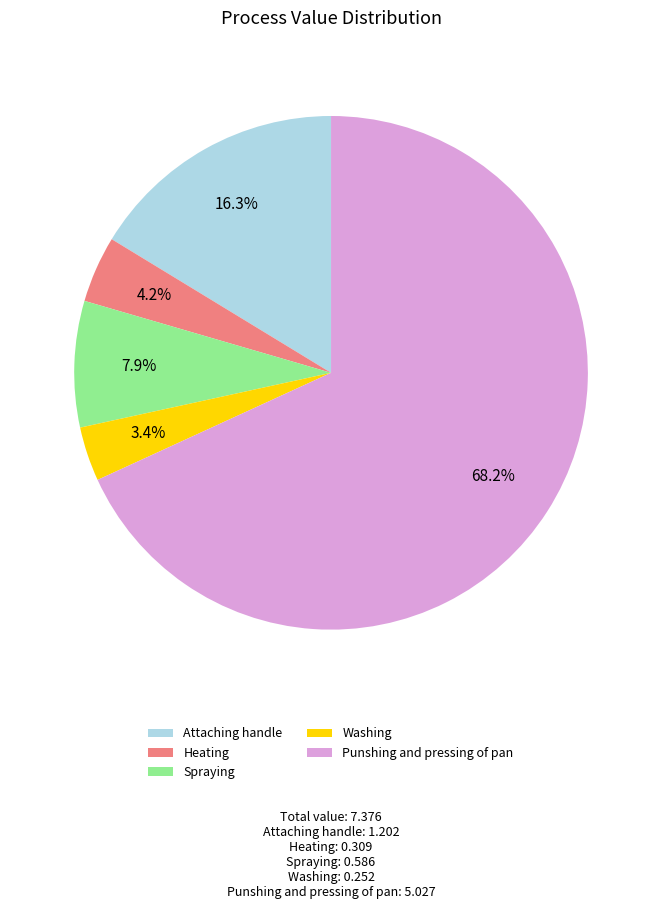

Combined, do Punshing and pressing of pan and Spraying account for over 50%?

Yes